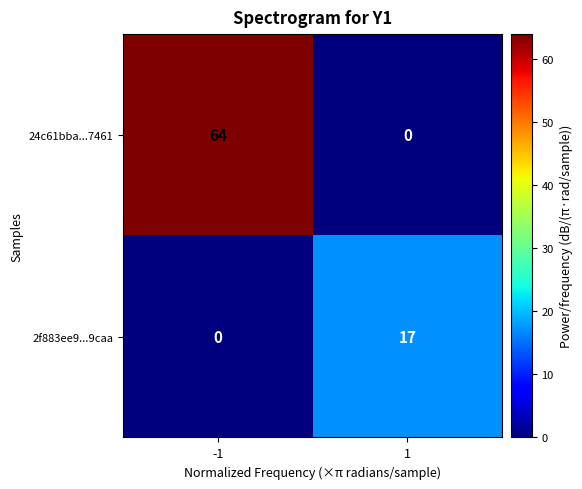

The 24c61bba...7461 series shows 64 at -1. True or false?

True